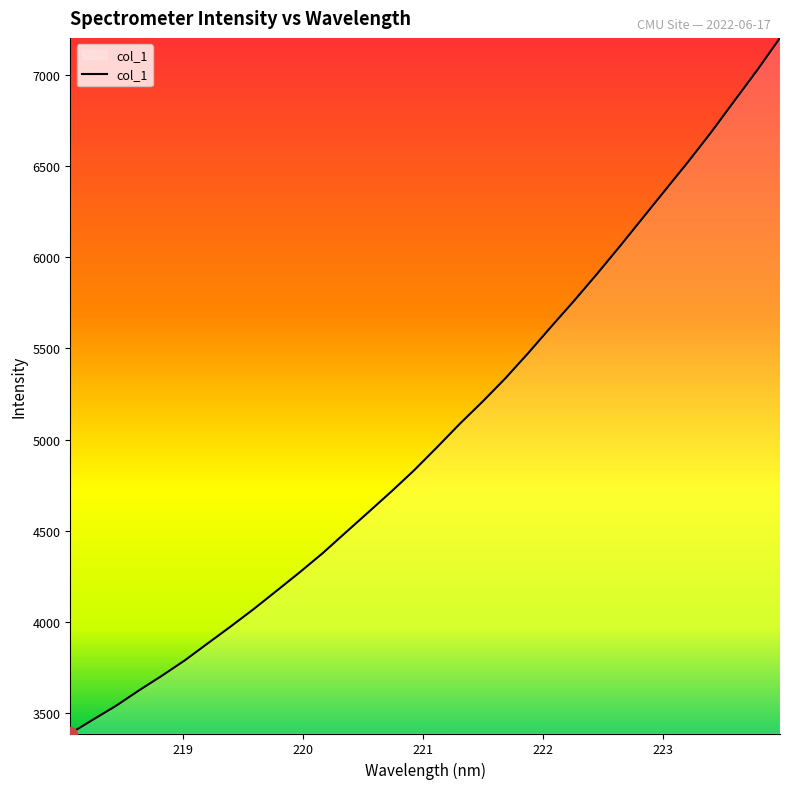

What is the maximum value shown in the chart?

7202.3